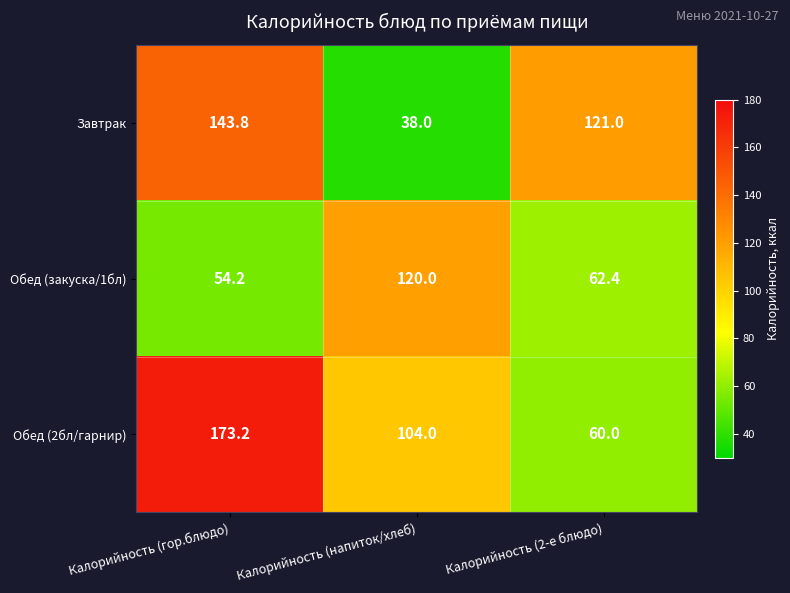

At which label is Завтрак closest to 90?

Калорийность (2-е блюдо)